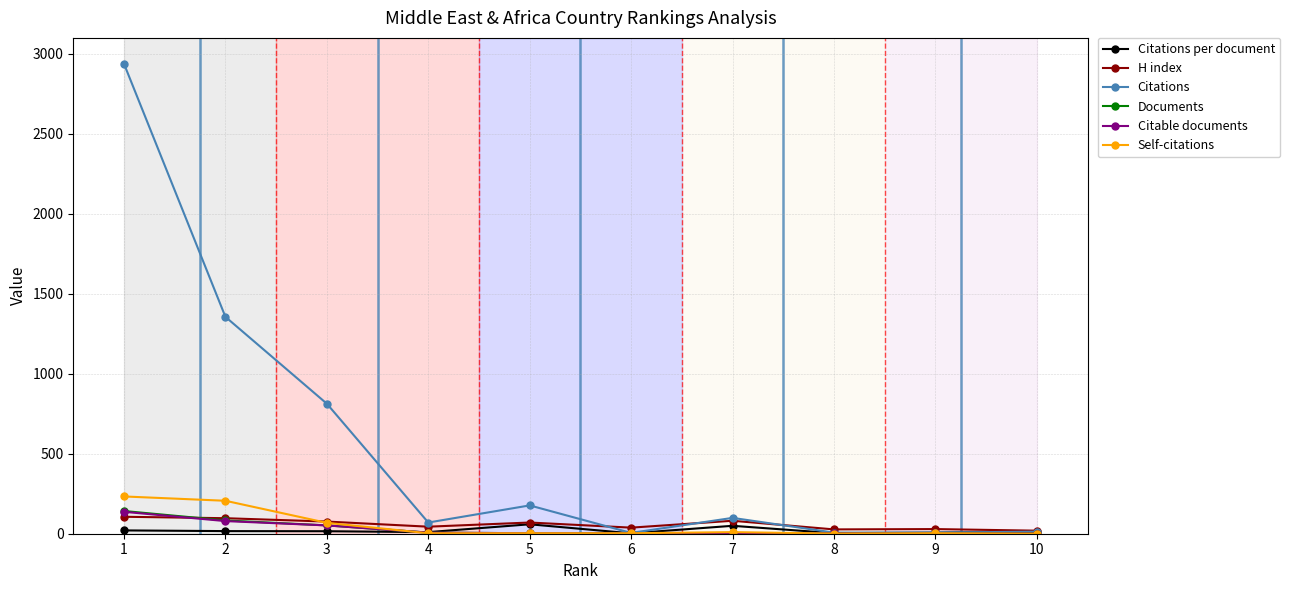

True or false: Self-citations has more than 0 points higher than both neighbors.

True